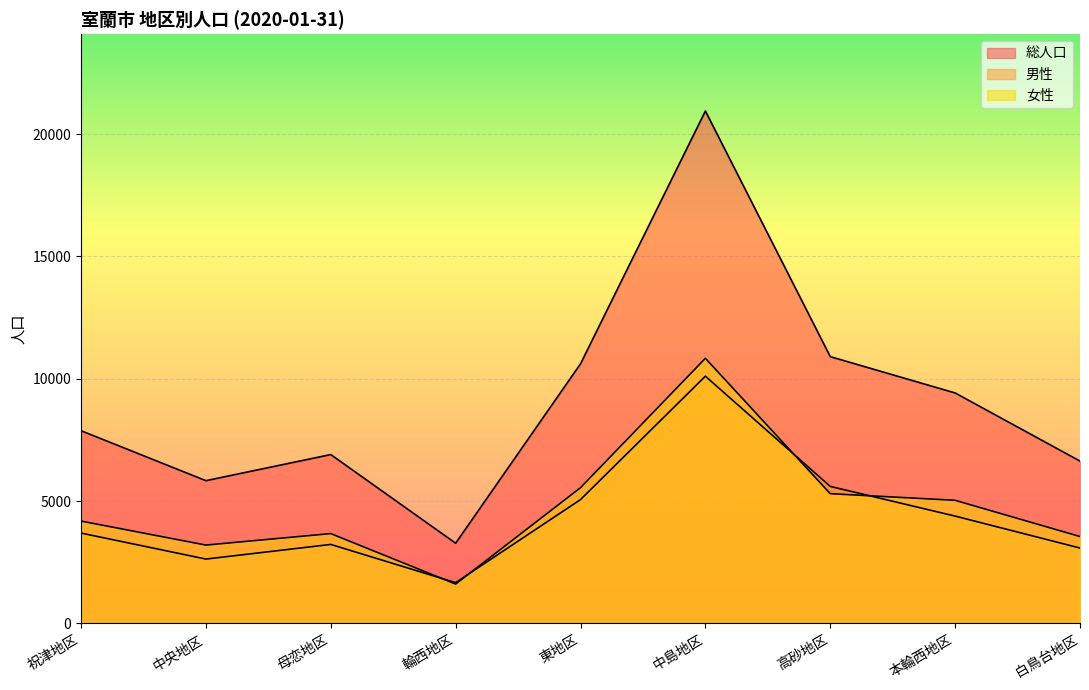

How many lines are shown in the chart?

3